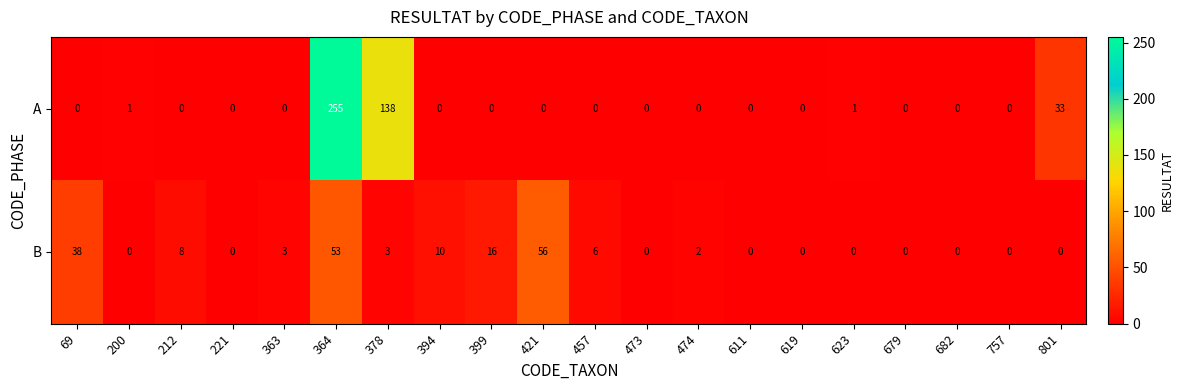

The A series shows 121 at 394. True or false?

False